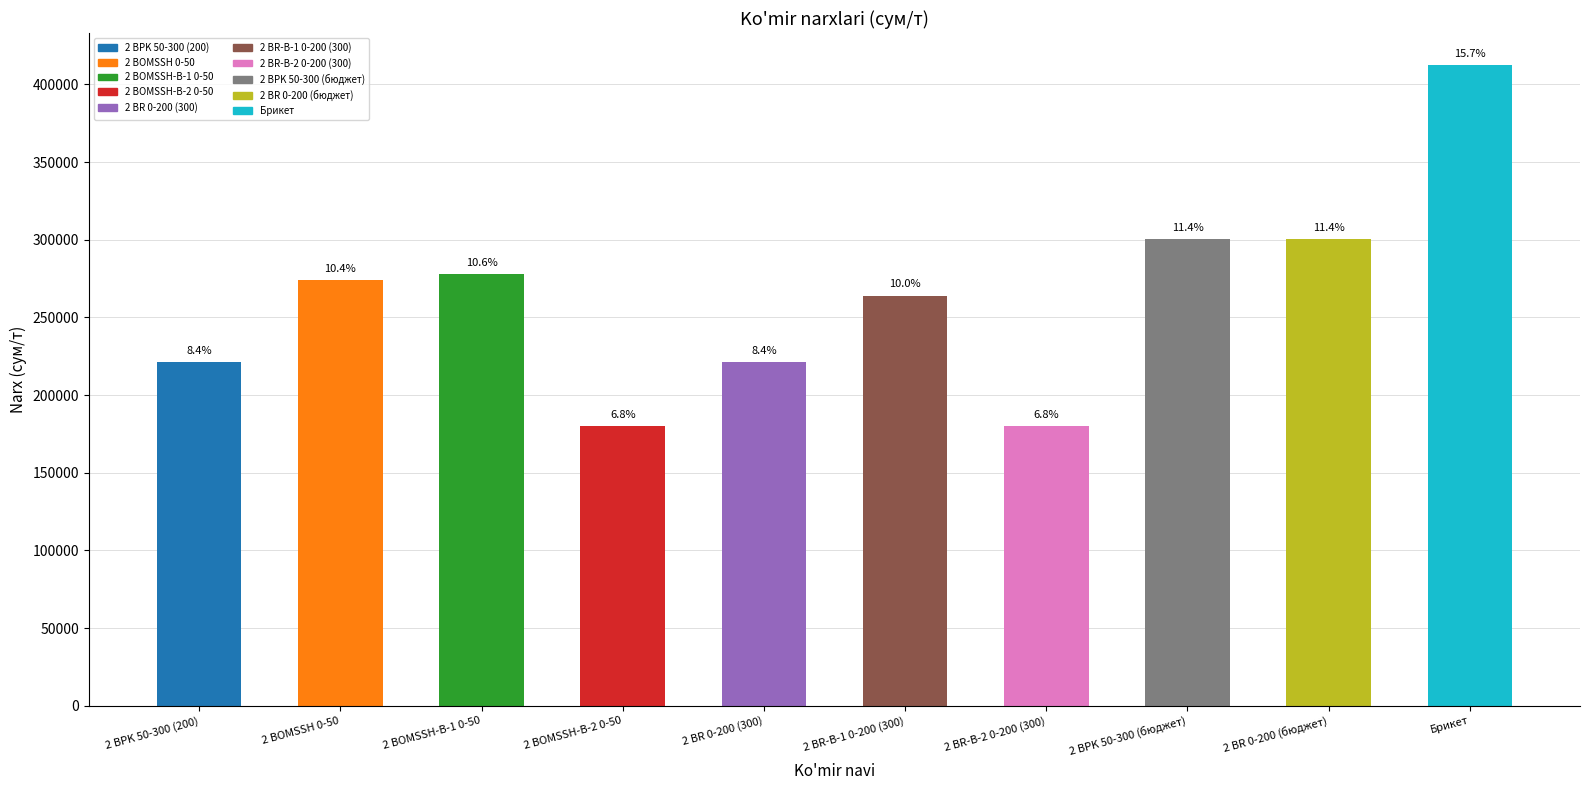

Are the bars grouped side by side (vs. stacked)?

No